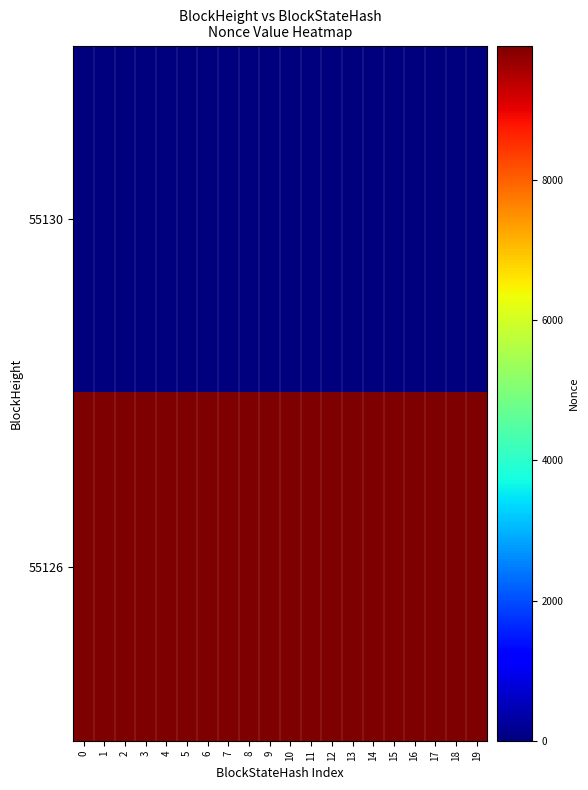

At 17, list the series in order from largest to smallest.

55126, 55130